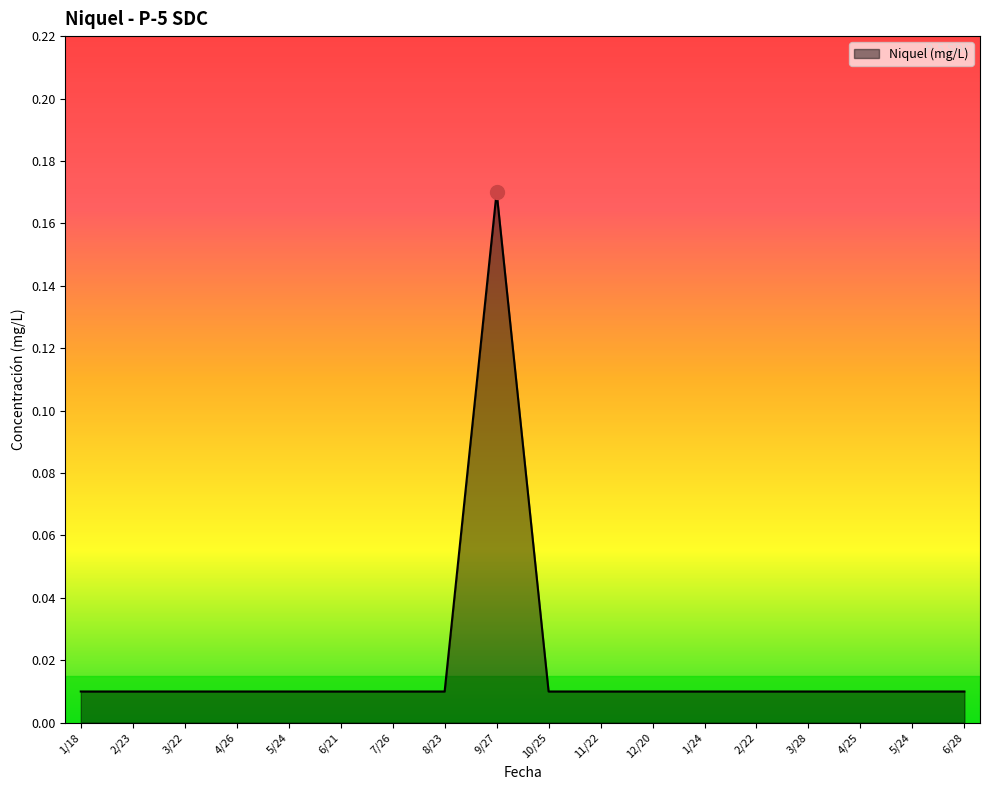

Does the chart have visible grid lines?

No